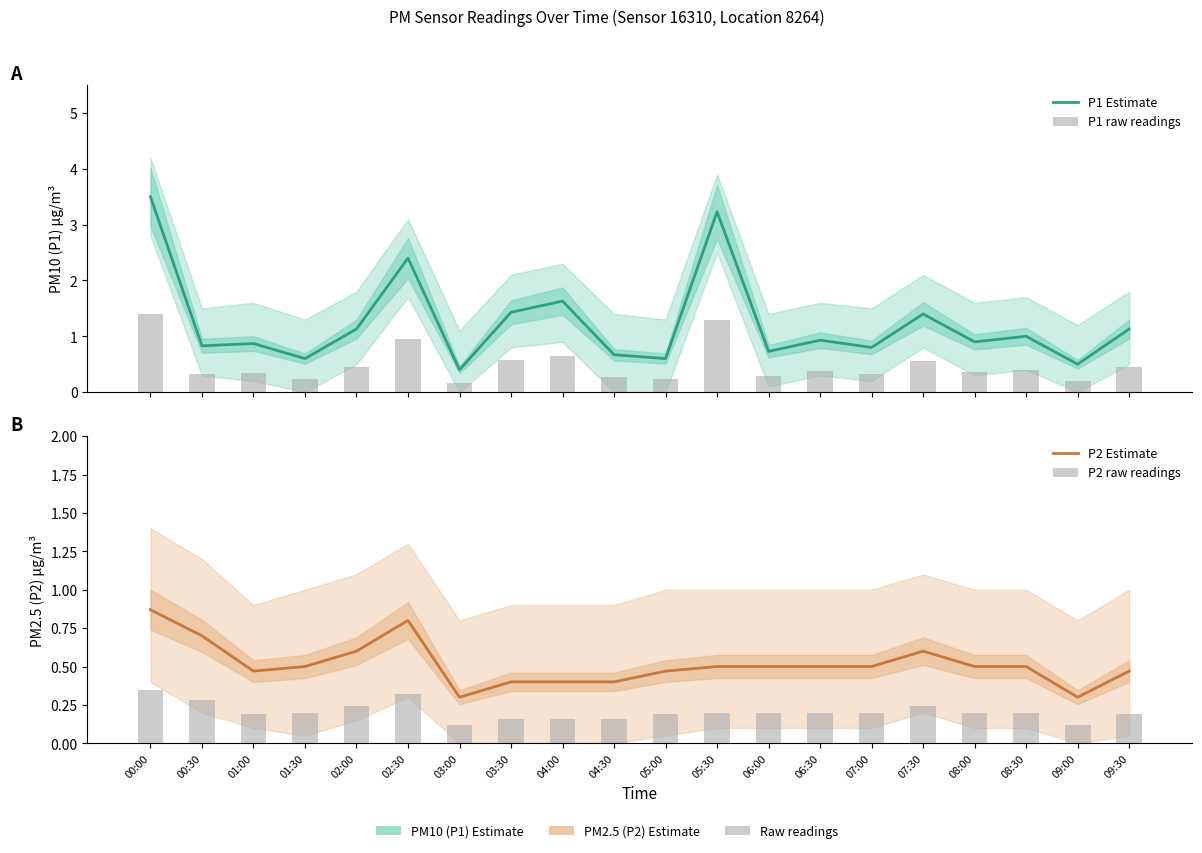

Are the bars grouped side by side (vs. stacked)?

Yes